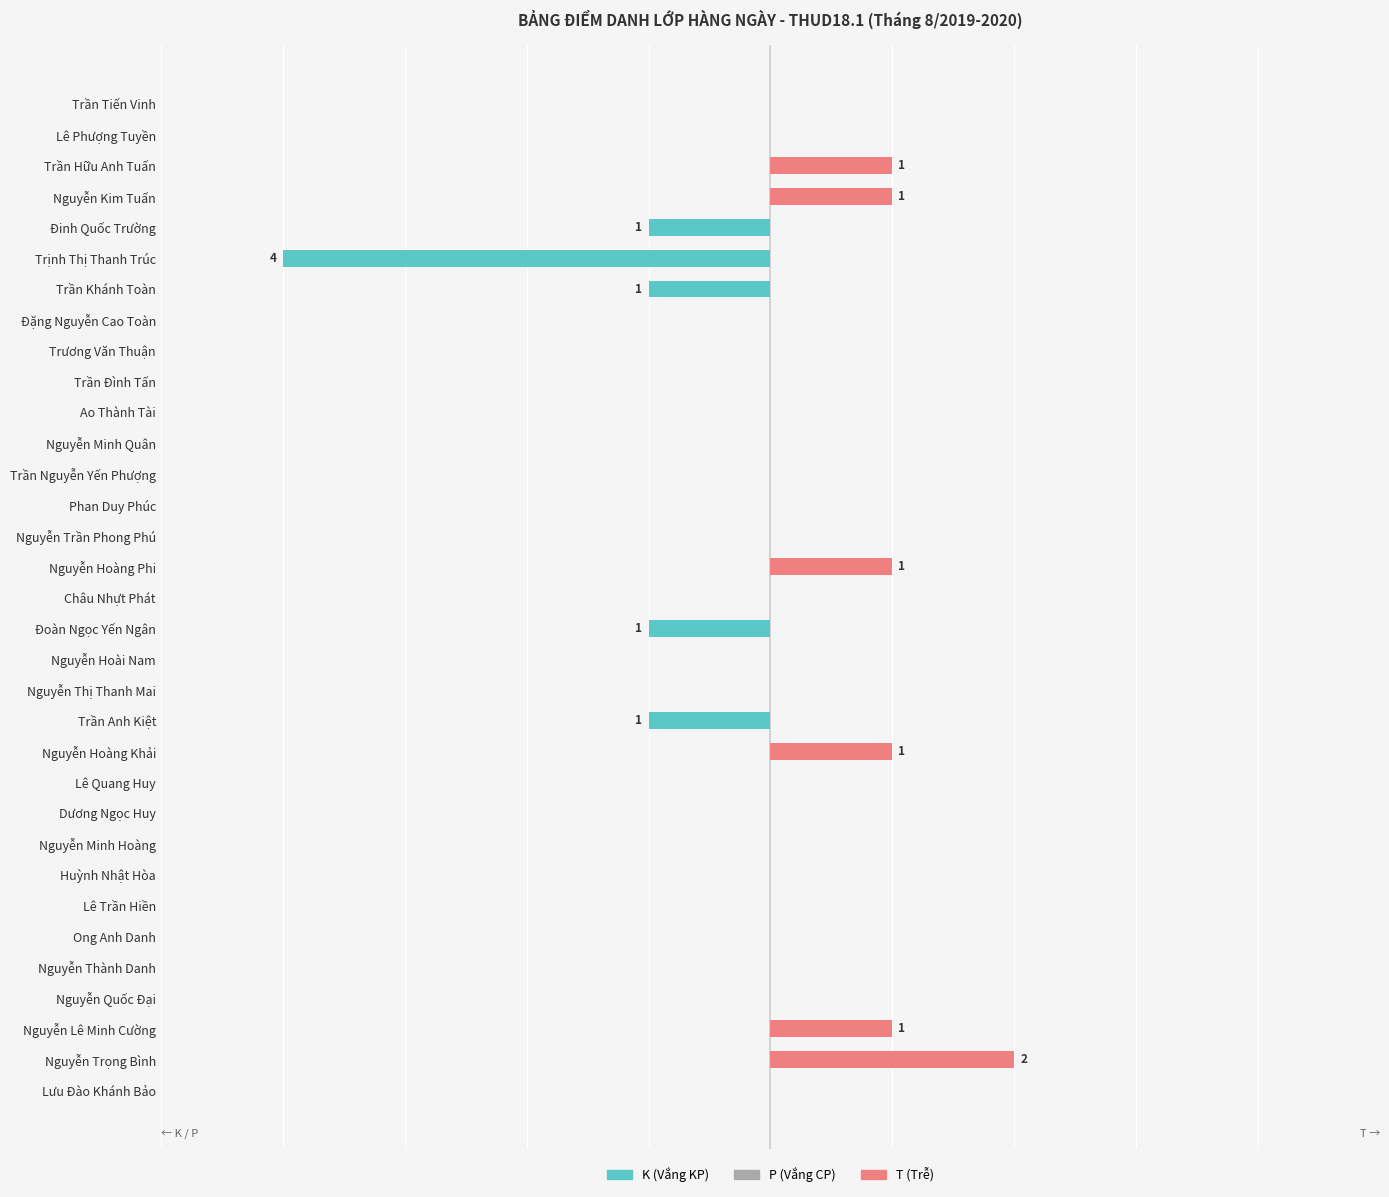

How many categories are shown in the chart?

33